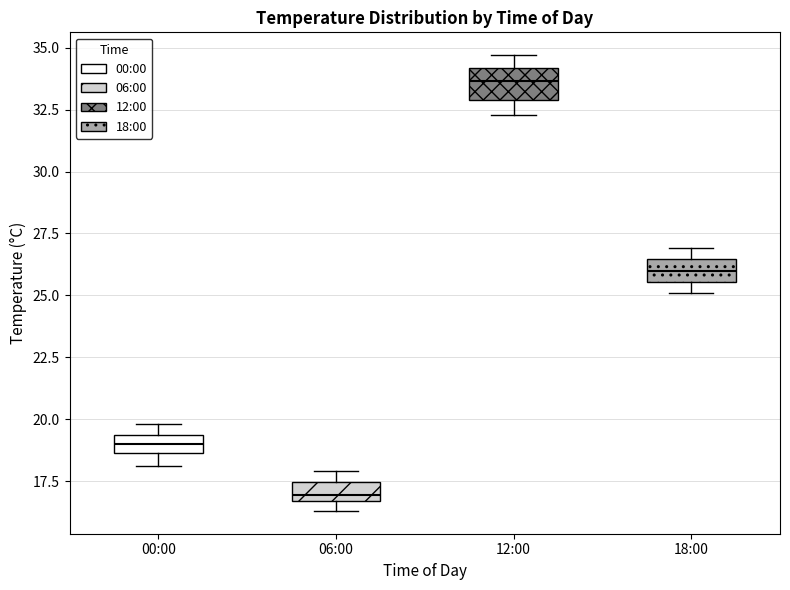

Which box has the highest median line?

12:00